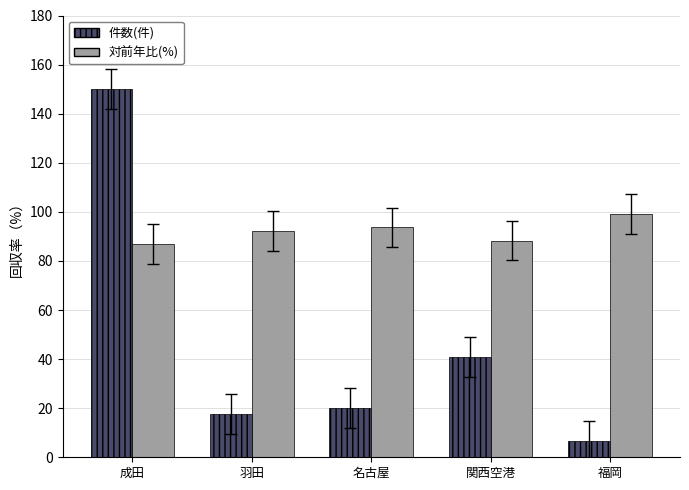

What is the lowest value of the 対前年比(%) series?

86.9